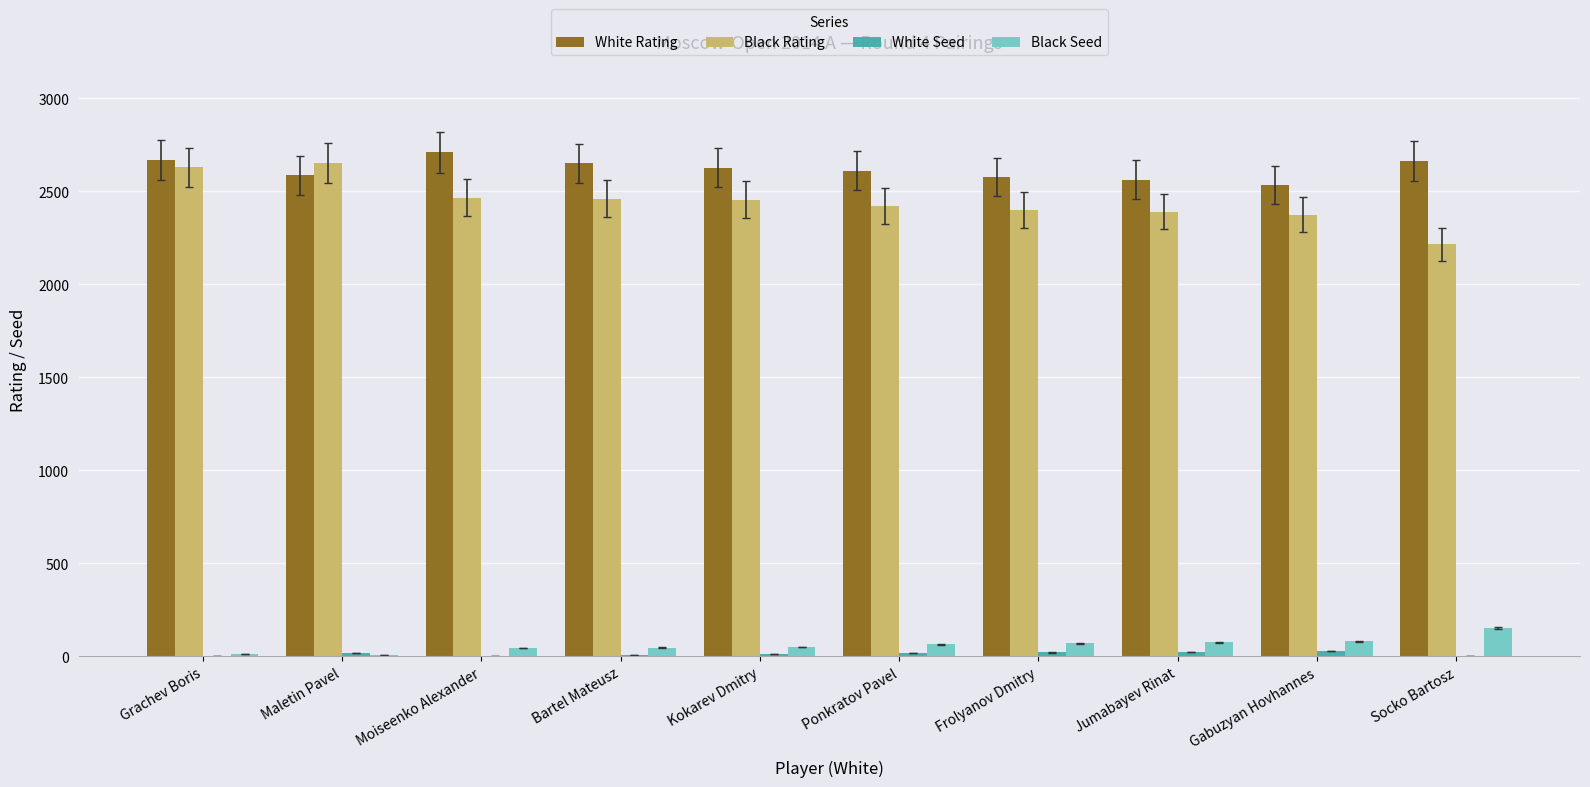

Which series changed the most between Grachev Boris and Bartel Mateusz?

Black Rating